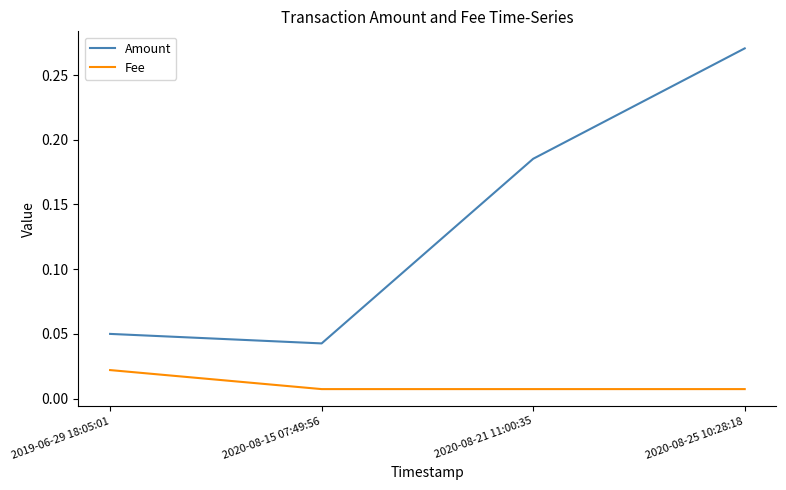

Where is the first local minimum for Amount?

2020-08-15 07:49:56